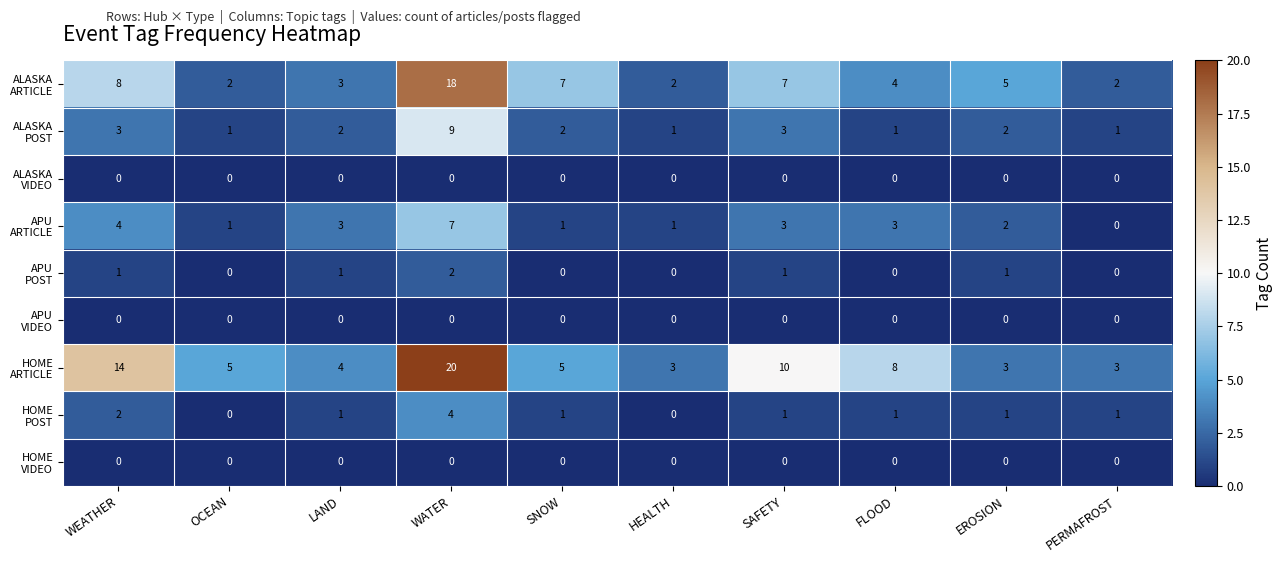

What is the difference between the highest and lowest values at SNOW?

7